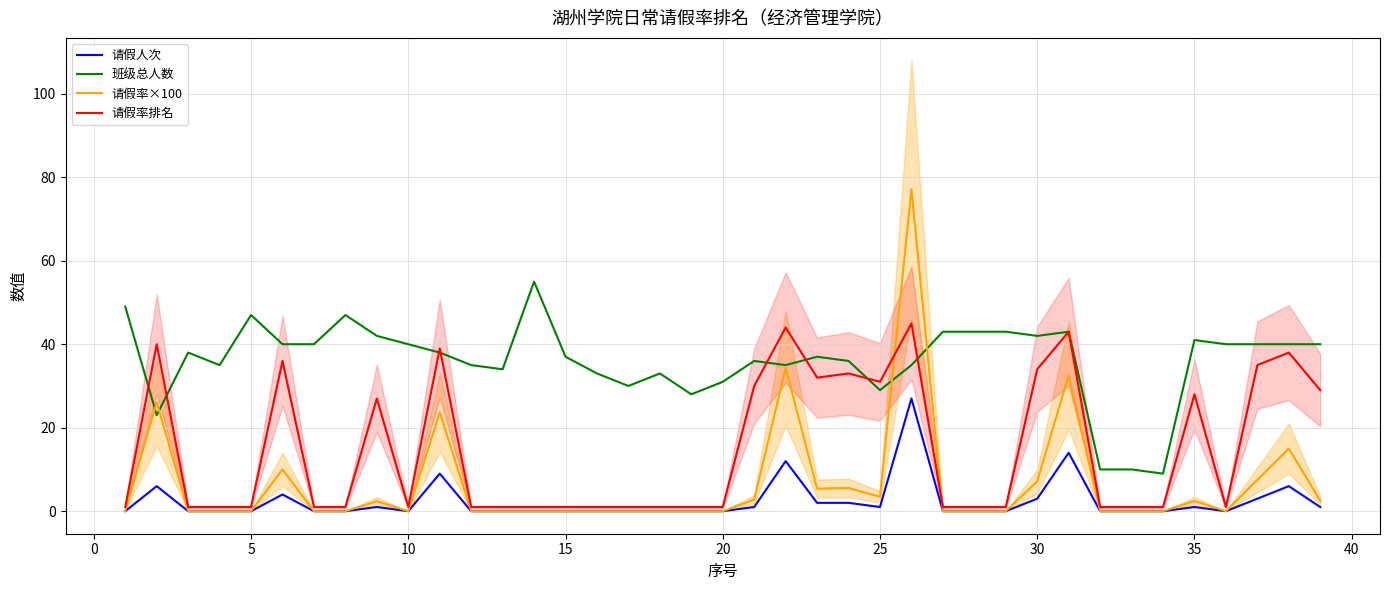

True or false: 请假率排名 and 请假人次 intersect in this chart.

False